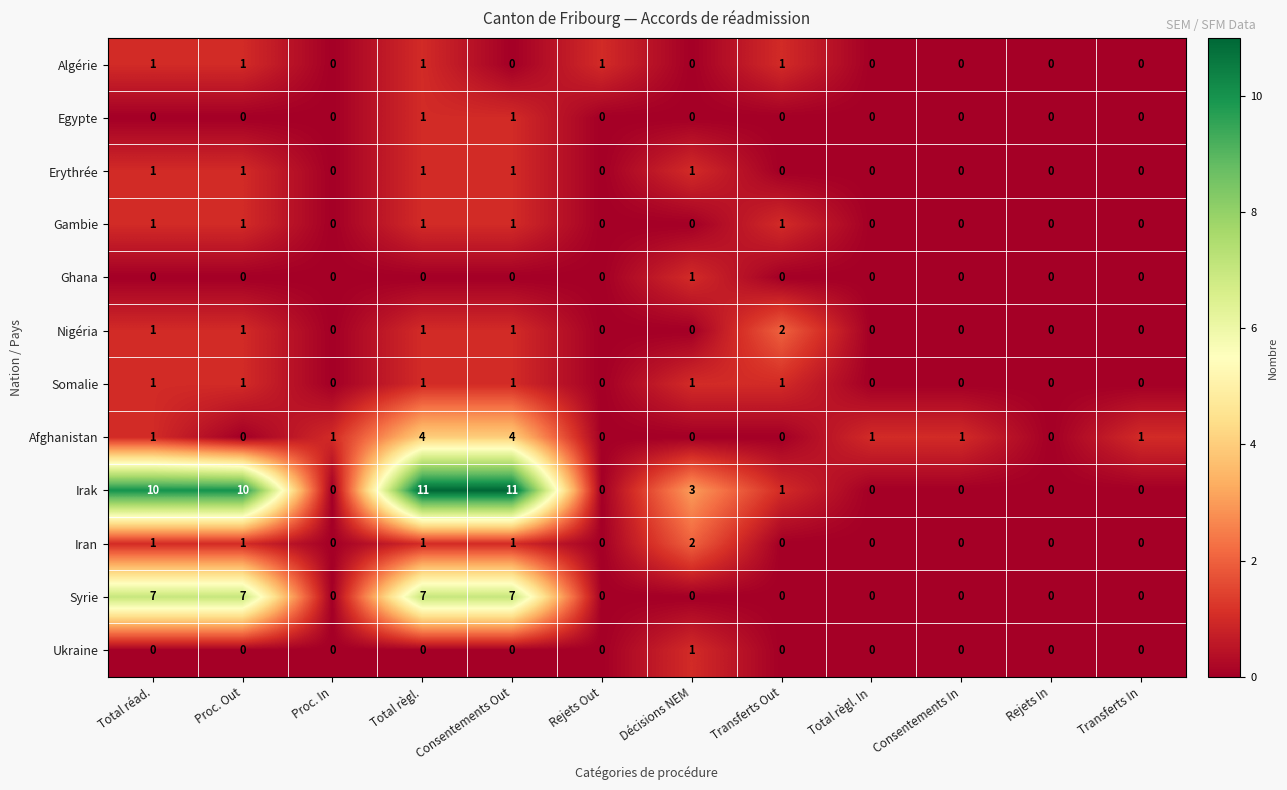

What is the sum of all Syrie values?

28